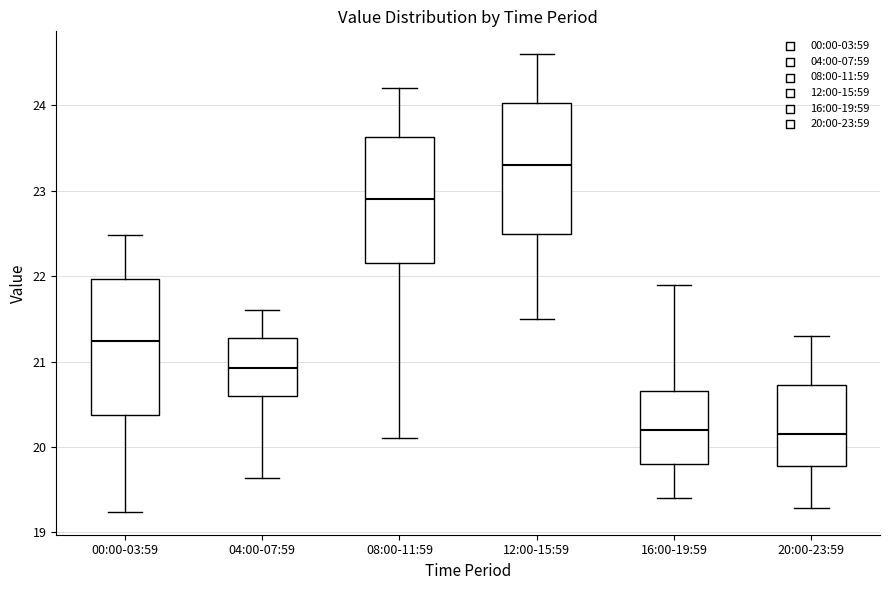

Reading left to right, transcribe this box plot: for each box, give where its median line is, the range the box spans, and where its two whiskers end, as read against the y-axis. The values are not printed on the chart, so give them approximately, as read against the axis.

00:00-03:59: median 21.2, box 20.4 to 22.0, whiskers 19.2 to 22.5
04:00-07:59: median 20.9, box 20.6 to 21.3, whiskers 19.6 to 21.6
08:00-11:59: median 22.9, box 22.2 to 23.6, whiskers 20.1 to 24.2
12:00-15:59: median 23.3, box 22.5 to 24.0, whiskers 21.5 to 24.6
16:00-19:59: median 20.2, box 19.8 to 20.7, whiskers 19.4 to 21.9
20:00-23:59: median 20.2, box 19.8 to 20.7, whiskers 19.3 to 21.3